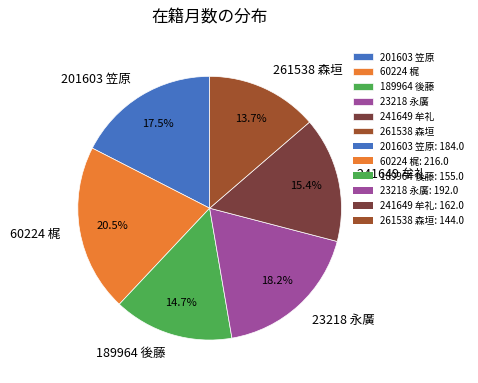

What is the smallest slice in the pie chart?

261538 森垣